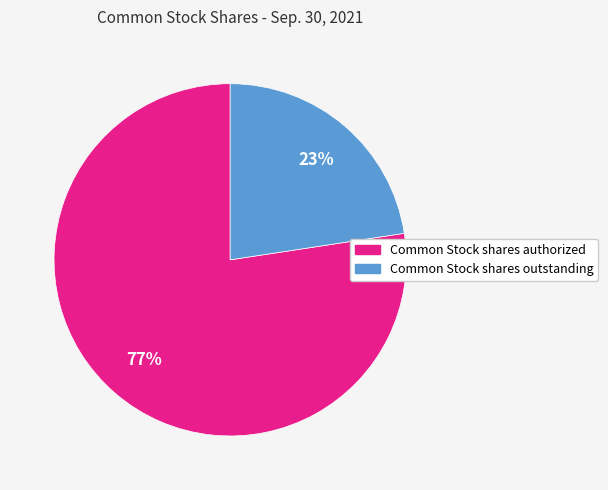

Combined, do Common Stock shares authorized and Common Stock shares outstanding account for over 50%?

Yes